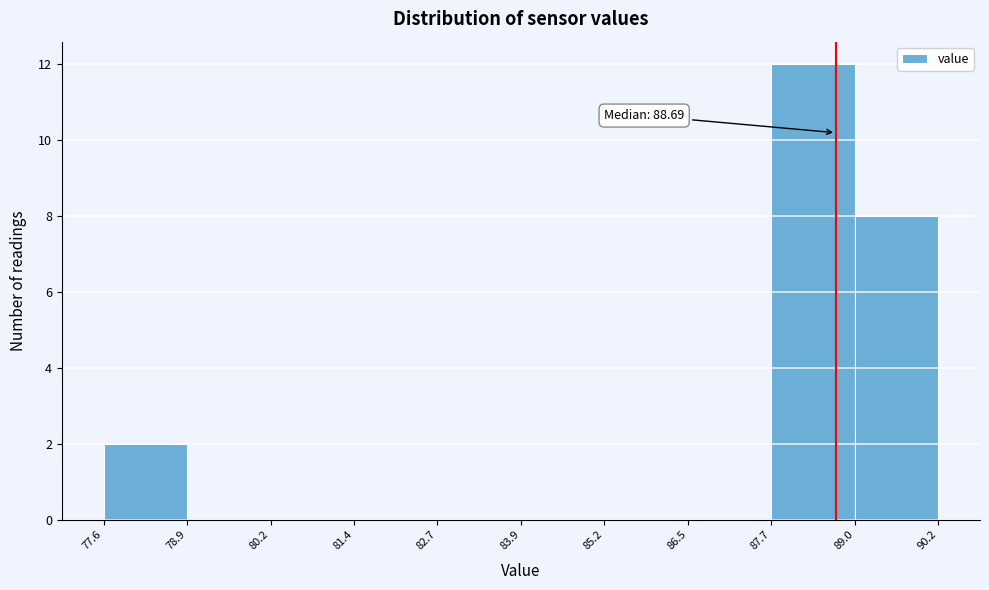

Over which range of the x-axis is the bar tallest?

87.7 to 89.0